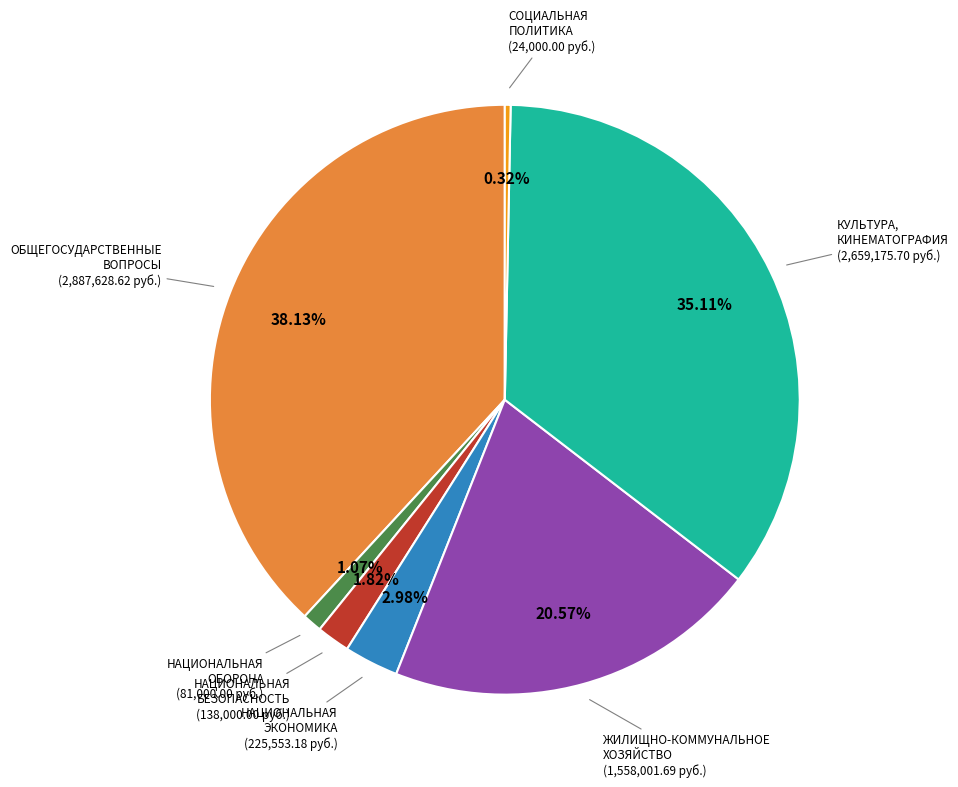

To the nearest percent, what is the difference between the largest and smallest slice percentages?

38%